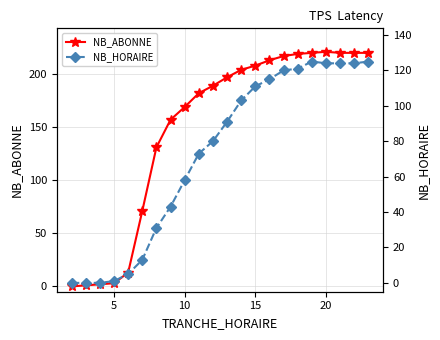

What is the sum of all NB_ABONNE values?

3277